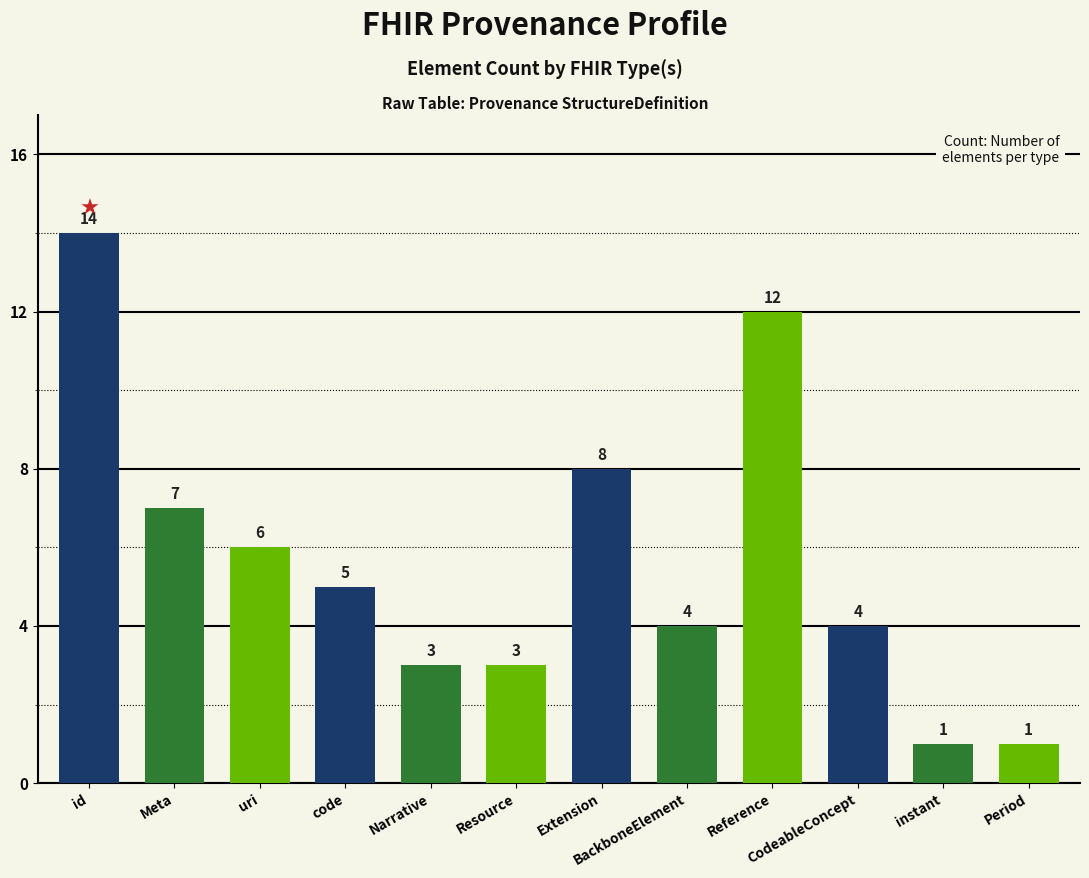

What is the label of the 3rd bar from the left?

uri